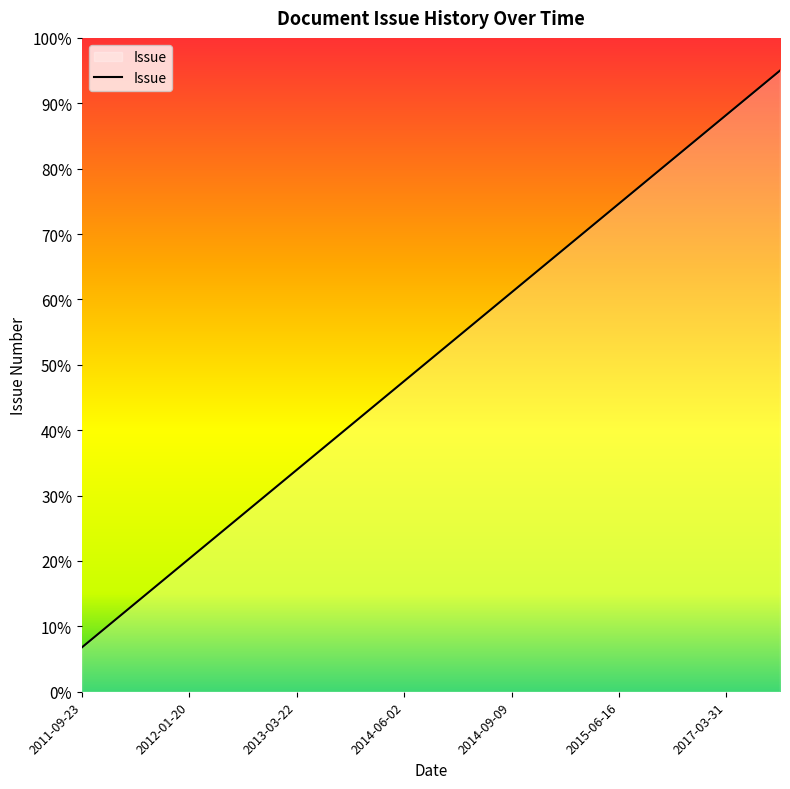

How many categories are shown in the chart?

14